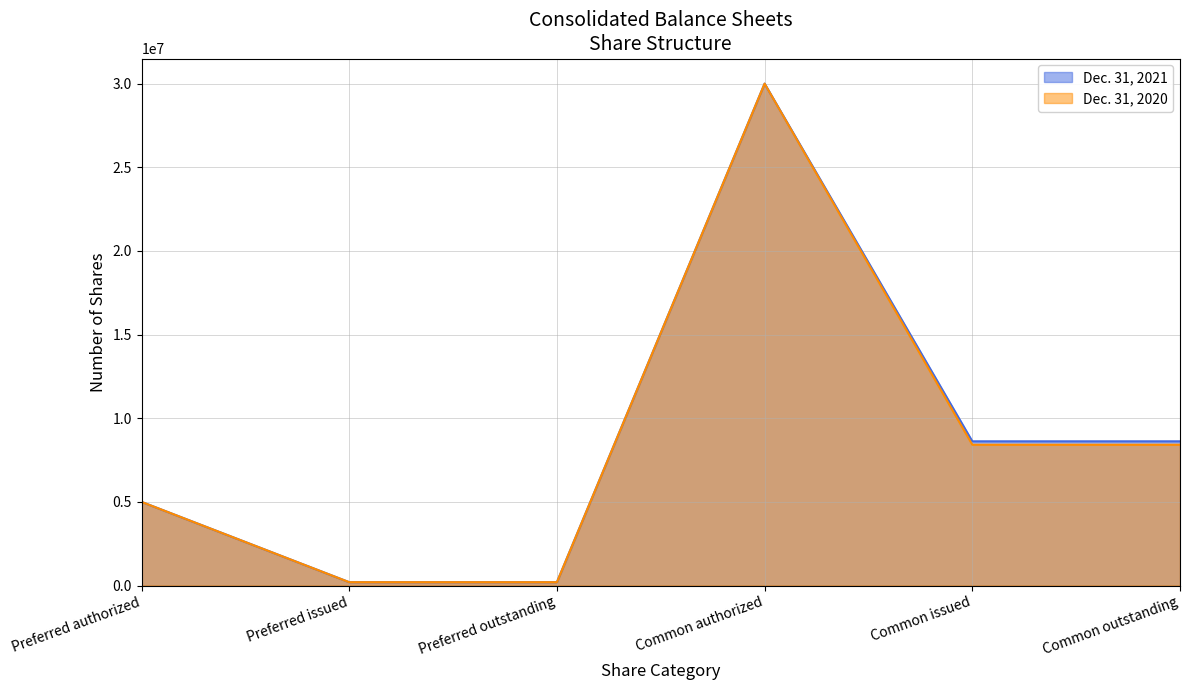

List the series in order of their overall mean, highest first.

Dec. 31, 2021, Dec. 31, 2020